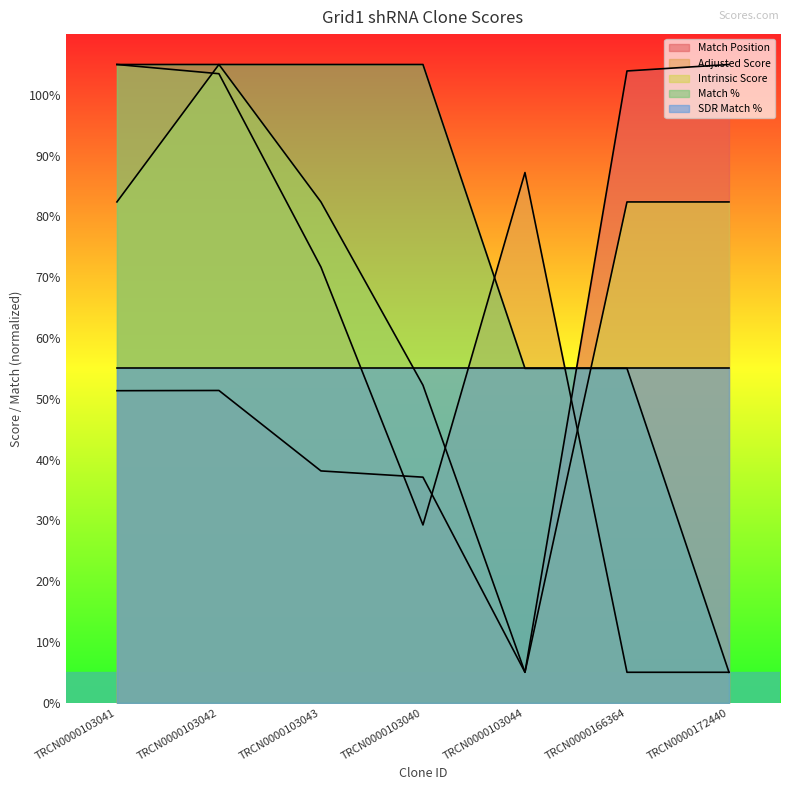

What is the difference between the maximum and second lowest values in the Intrinsic Score series?

52.8